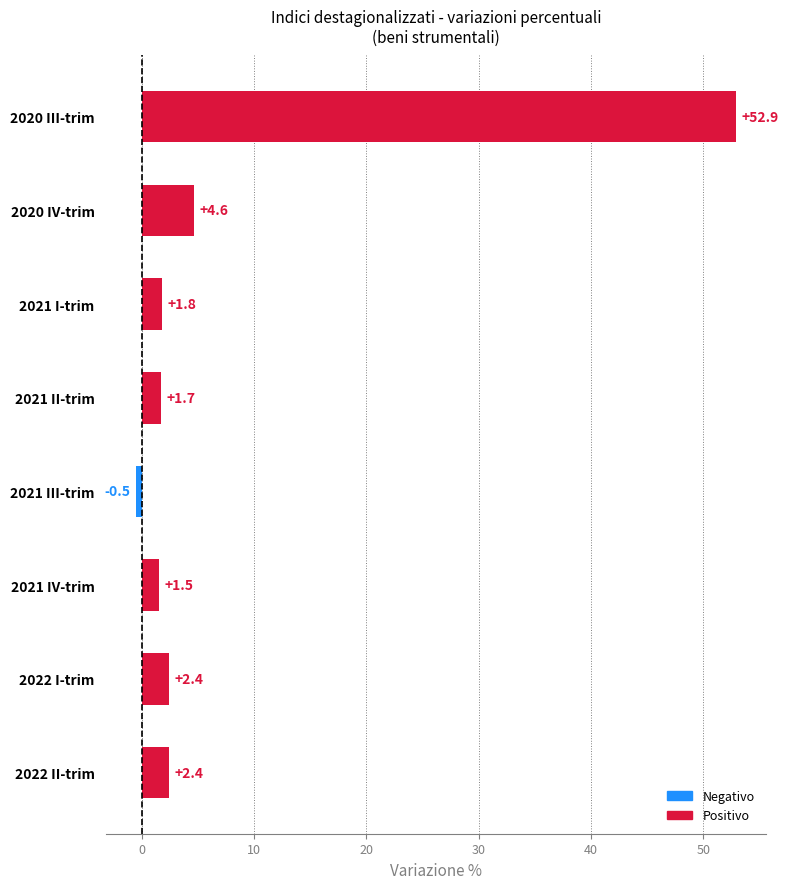

Which has a higher value, 2021 II-trim or 2022 I-trim?

2022 I-trim